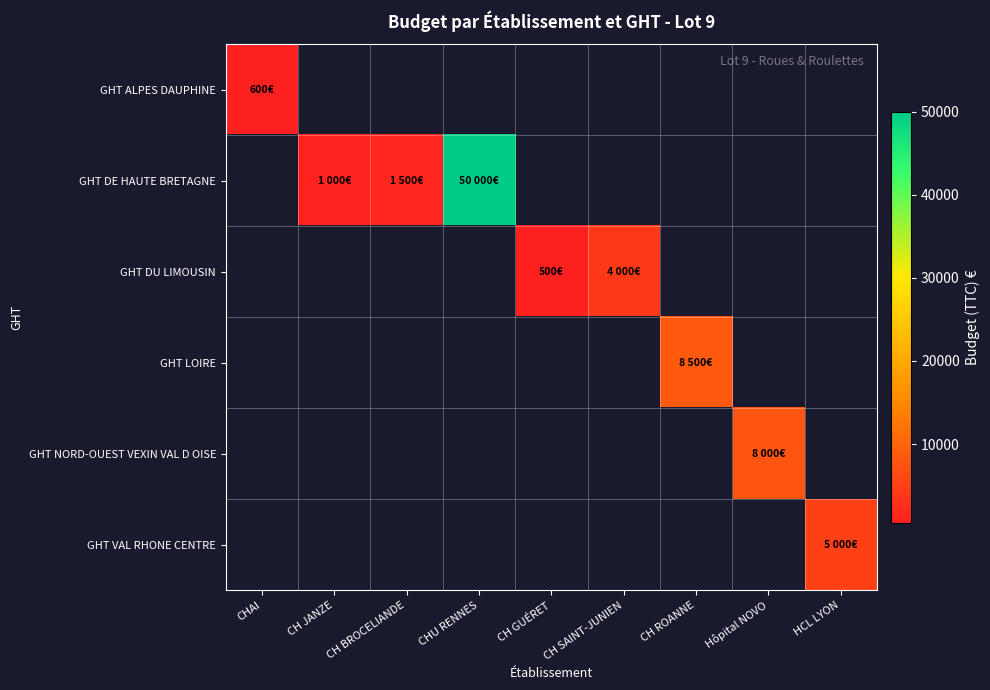

At which category does the chart reach its peak across all series?

CHU RENNES